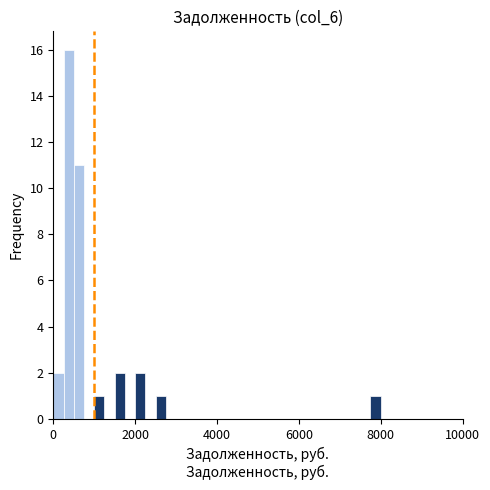

Read against the x-axis, roughly where is the centre of the tallest bar?

400